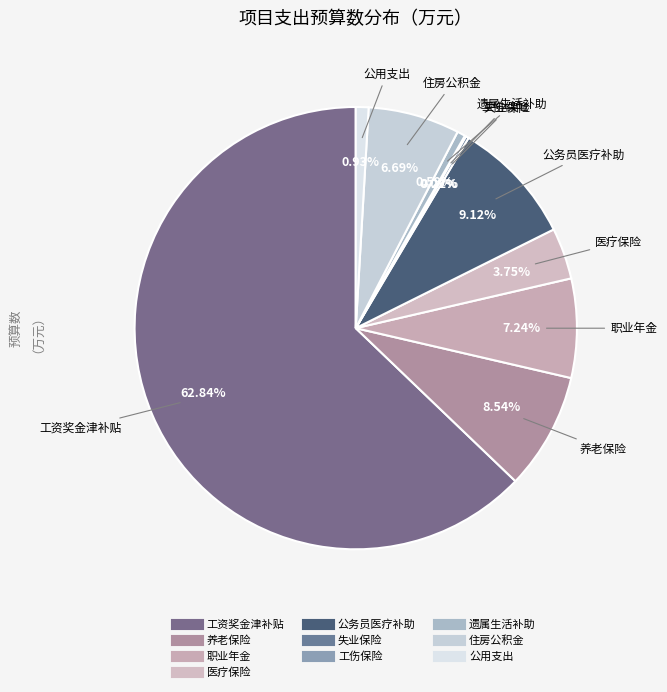

Which has a higher value, 公务员医疗补助 or 住房公积金?

公务员医疗补助